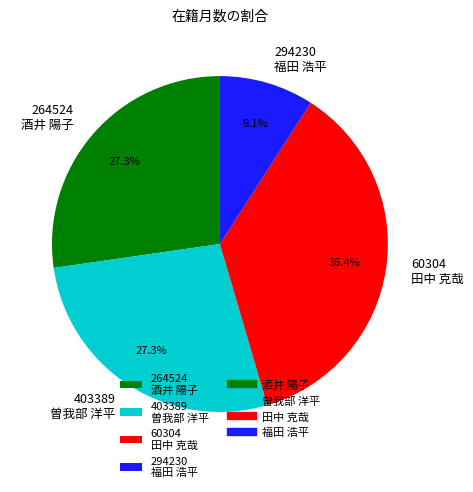

To the nearest percent, what percentage of the pie is 264524?

27%